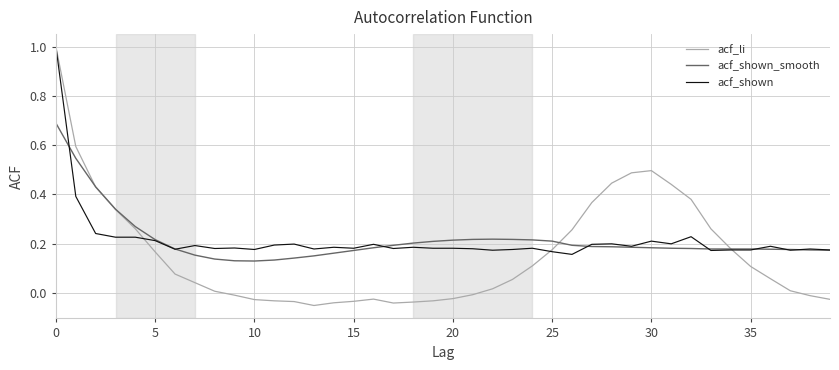

True or false: acf_shown and acf_shown_smooth cross at least once.

True